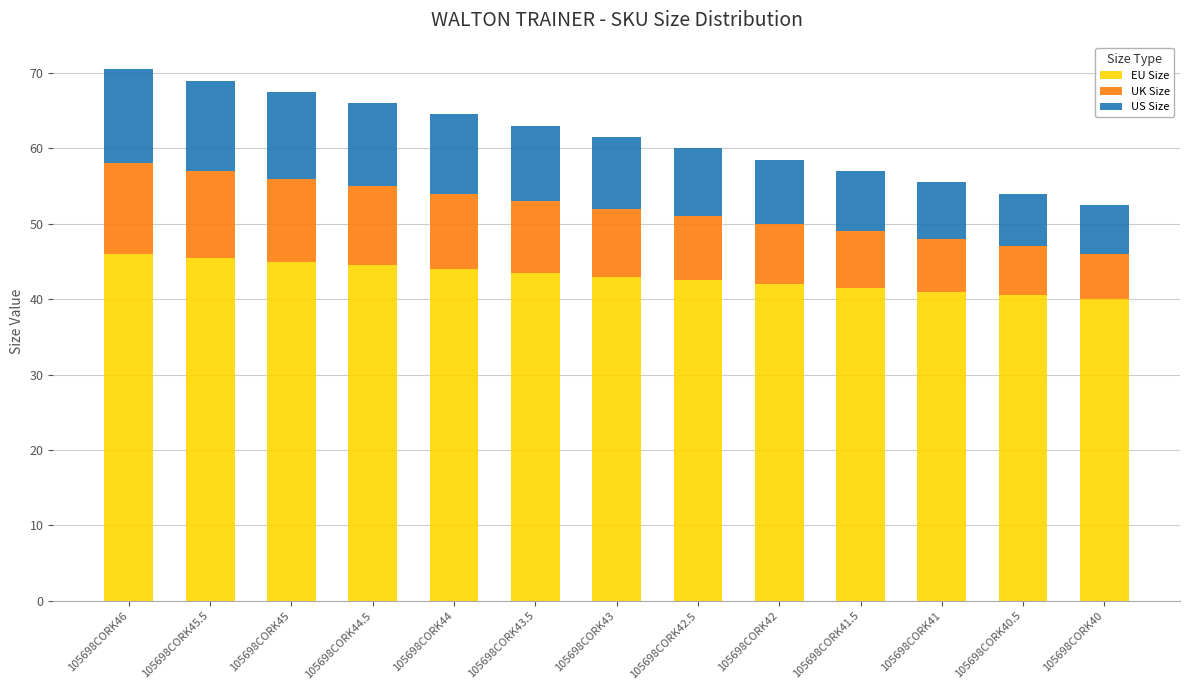

The EU Size series shows 40.0 at 105698CORK40. True or false?

True